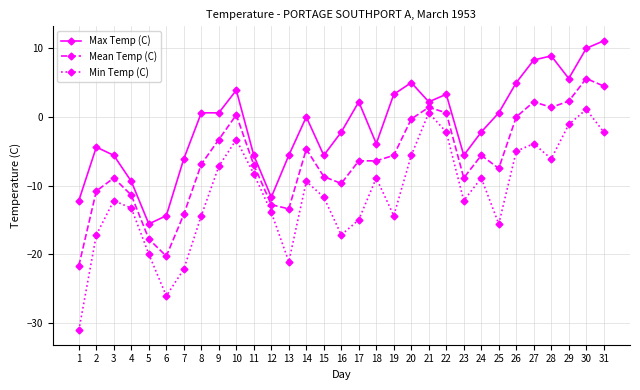

What is the difference between the maximum and minimum values in the Max Temp (C) series?

26.7